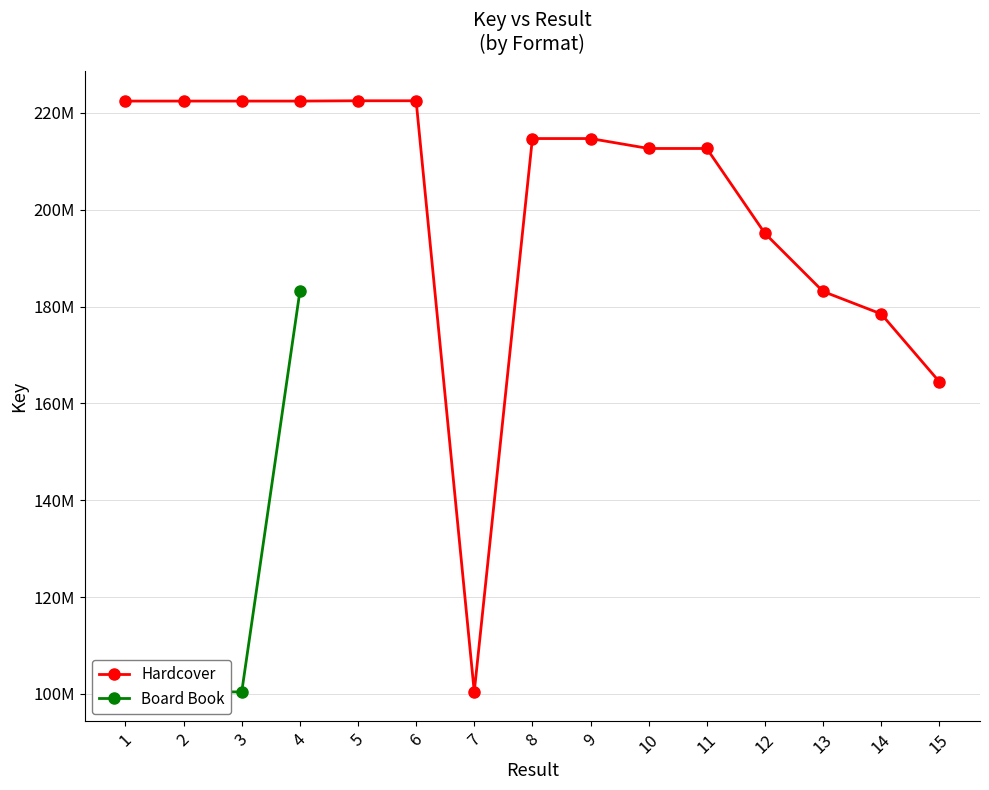

At which label is the value closest to 161448327?

15